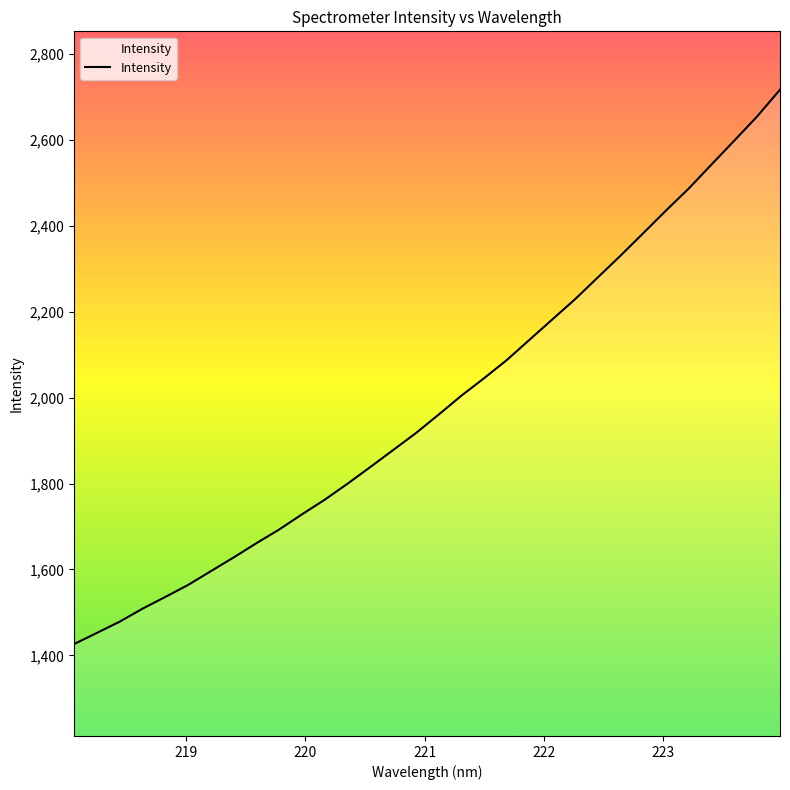

What is the smallest value displayed?

1426.4